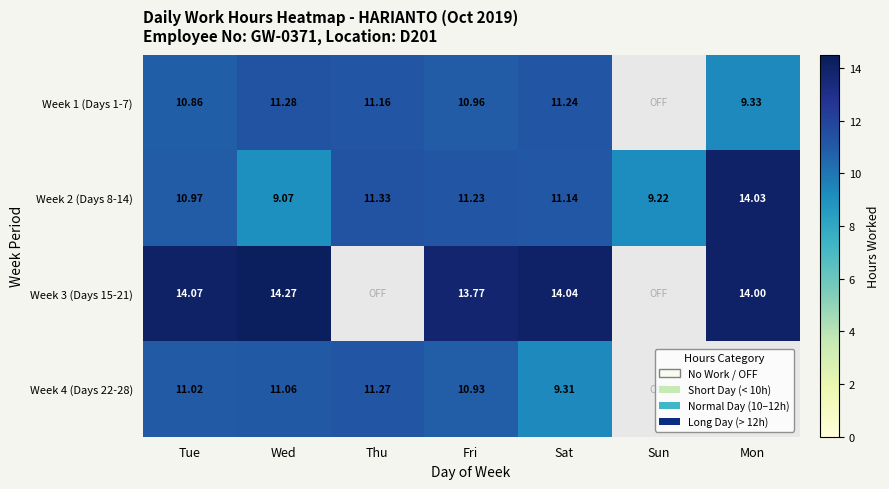

Which category has the highest value in the Week 2 (Days 8-14) series?

Mon